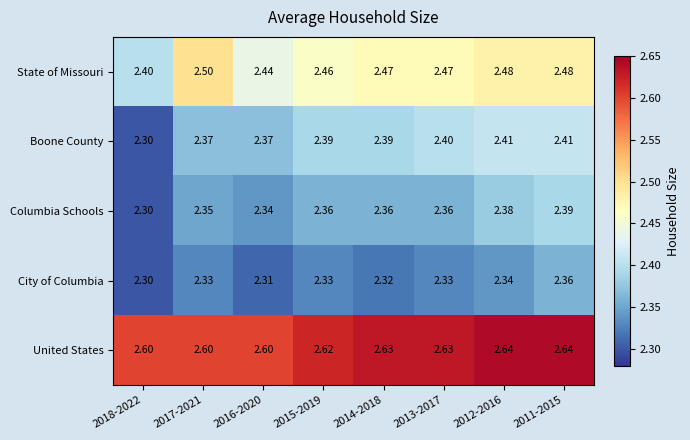

Which series changed the most between 2018-2022 and 2011-2015?

Boone County